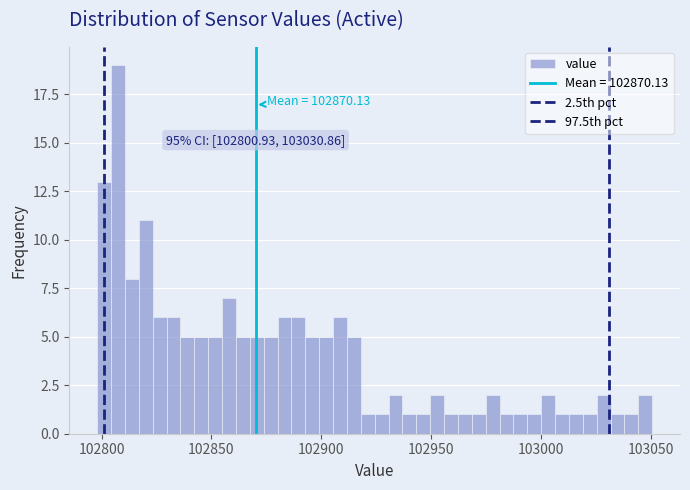

Read against the x-axis, roughly where is the centre of the tallest bar?

102805